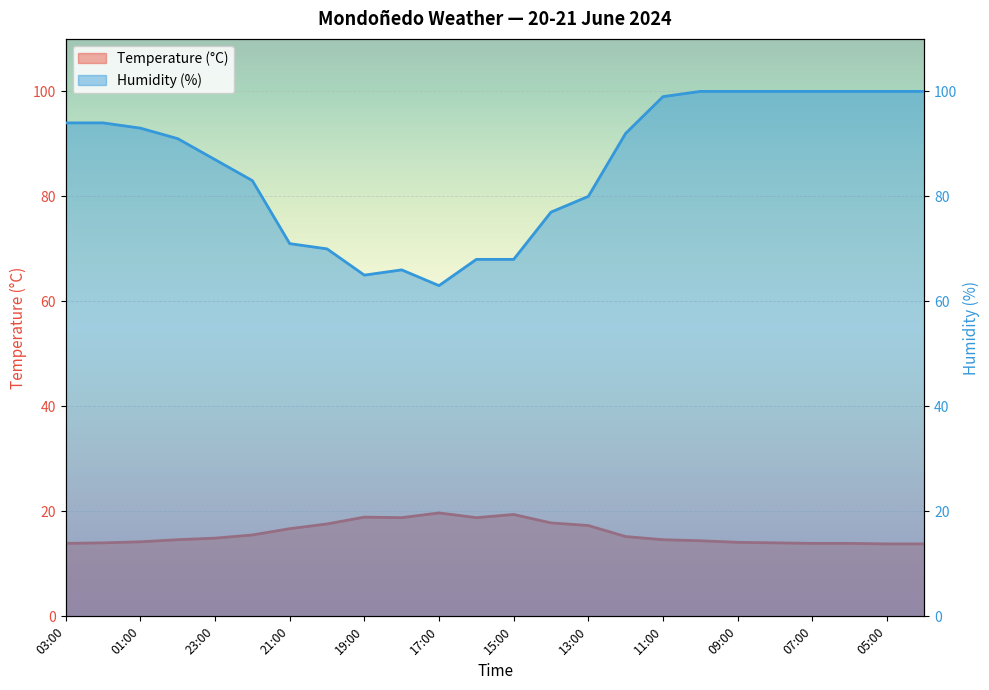

Rank the series by their average value, from lowest to highest.

Temperature (°C), Humidity (%)